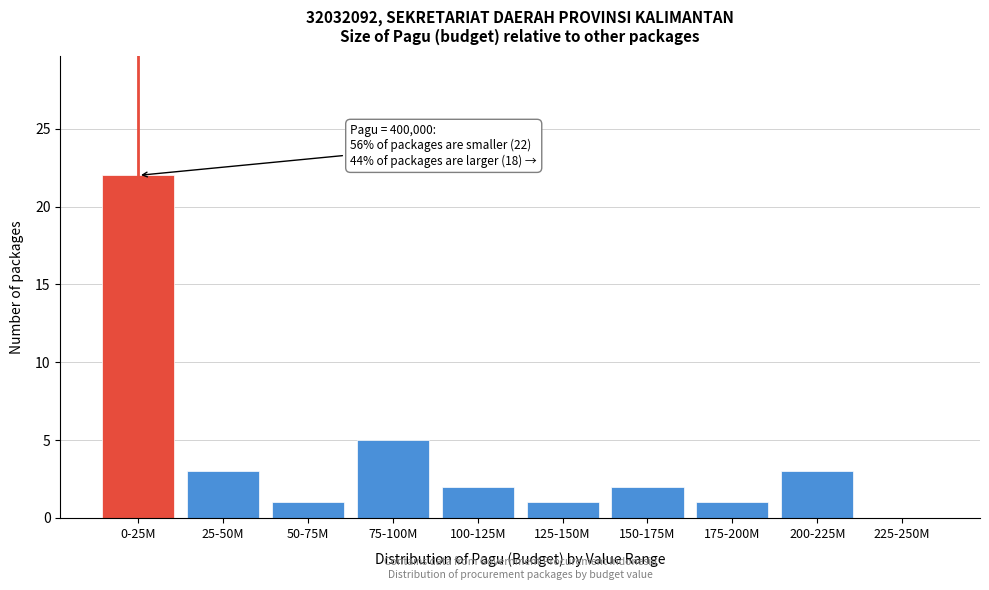

Reading left to right, list all the values displayed in this chart.

0-25M=22	25-50M=3	50-75M=1	75-100M=5	100-125M=2	125-150M=1	150-175M=2	175-200M=1	200-225M=3	225-250M=0